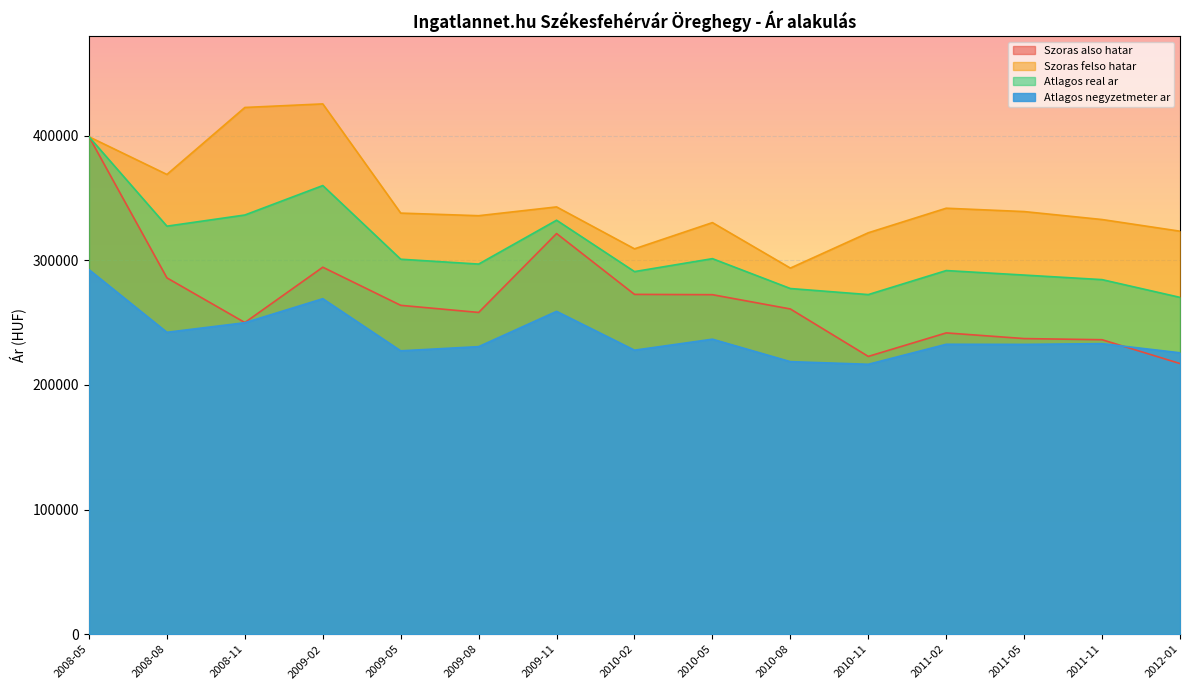

Which series changed the most between 2008-08 and 2010-08?

Szoras felso hatar